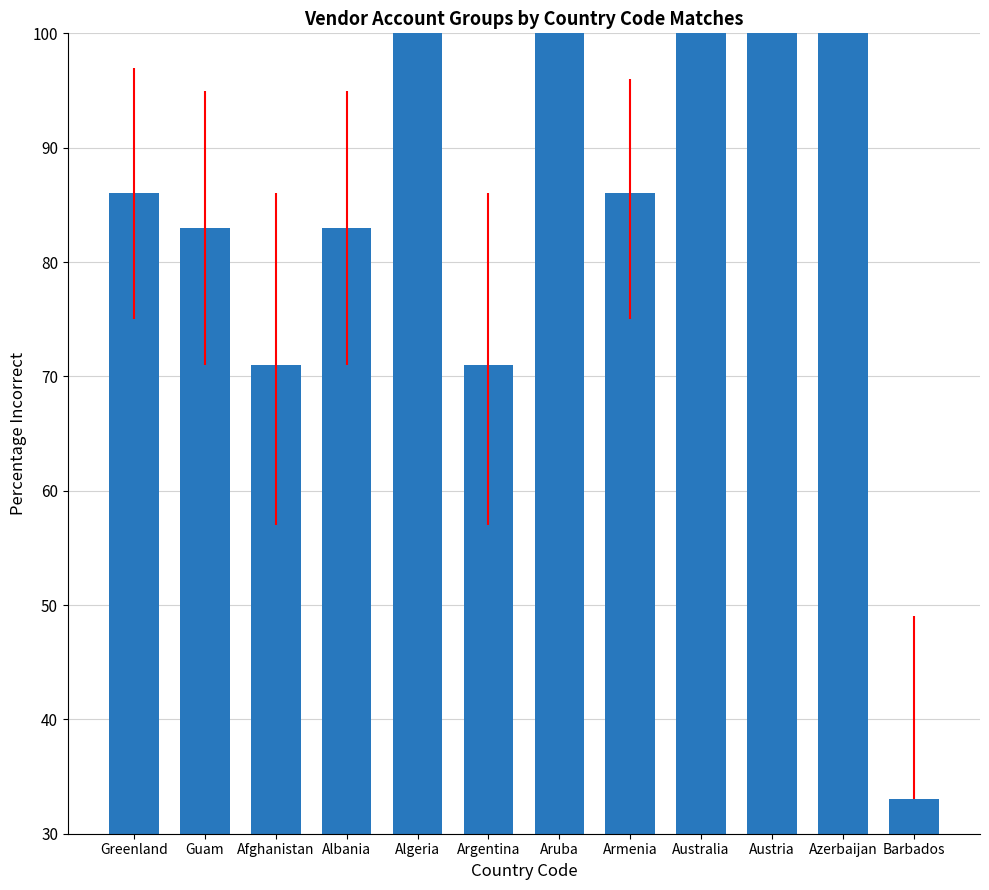

What is the value of the 11th bar from the left?

100